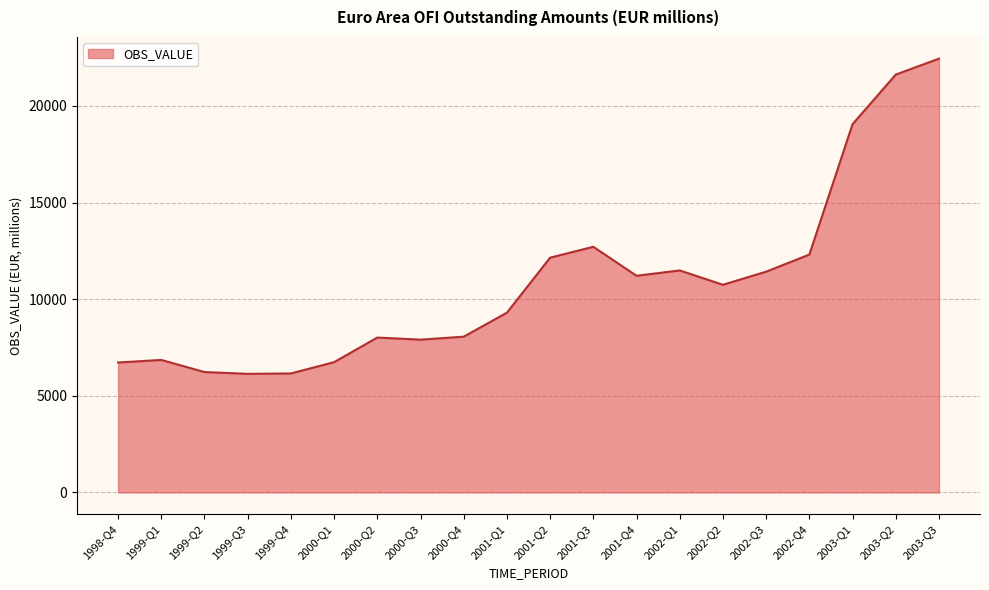

What is the greatest value displayed?

22446.6